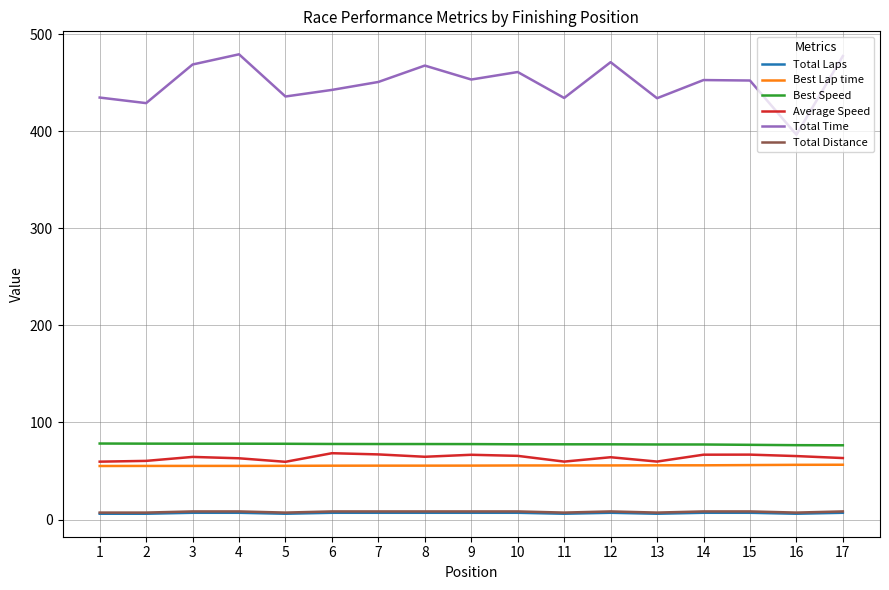

True or false: Best Speed has a value of 77.5 at 11.

True